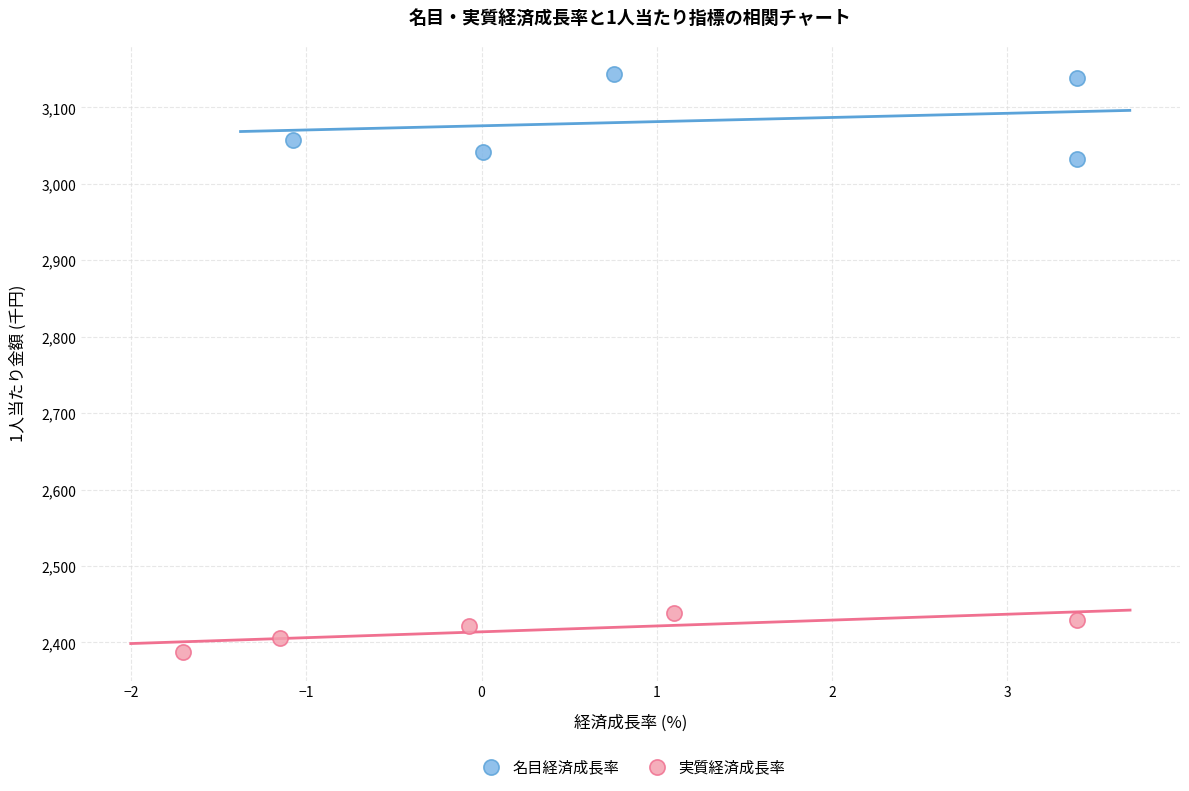

Which series contains the lowest Y value?

実質経済成長率